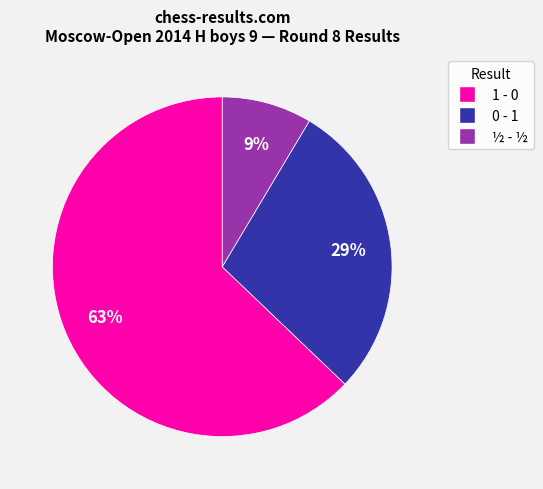

Which category has the smallest portion of the pie?

½ - ½